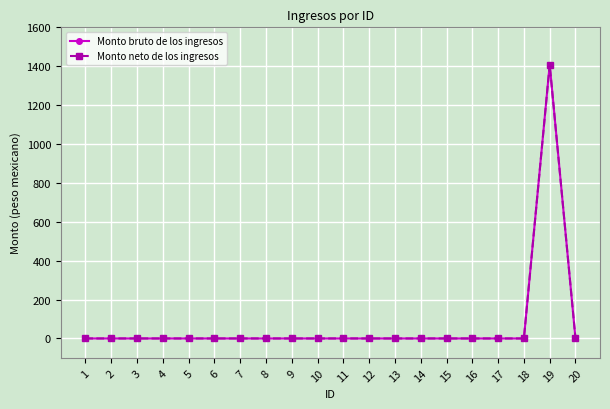

The value of Monto bruto de los ingresos at 1 is 0. True or false?

True